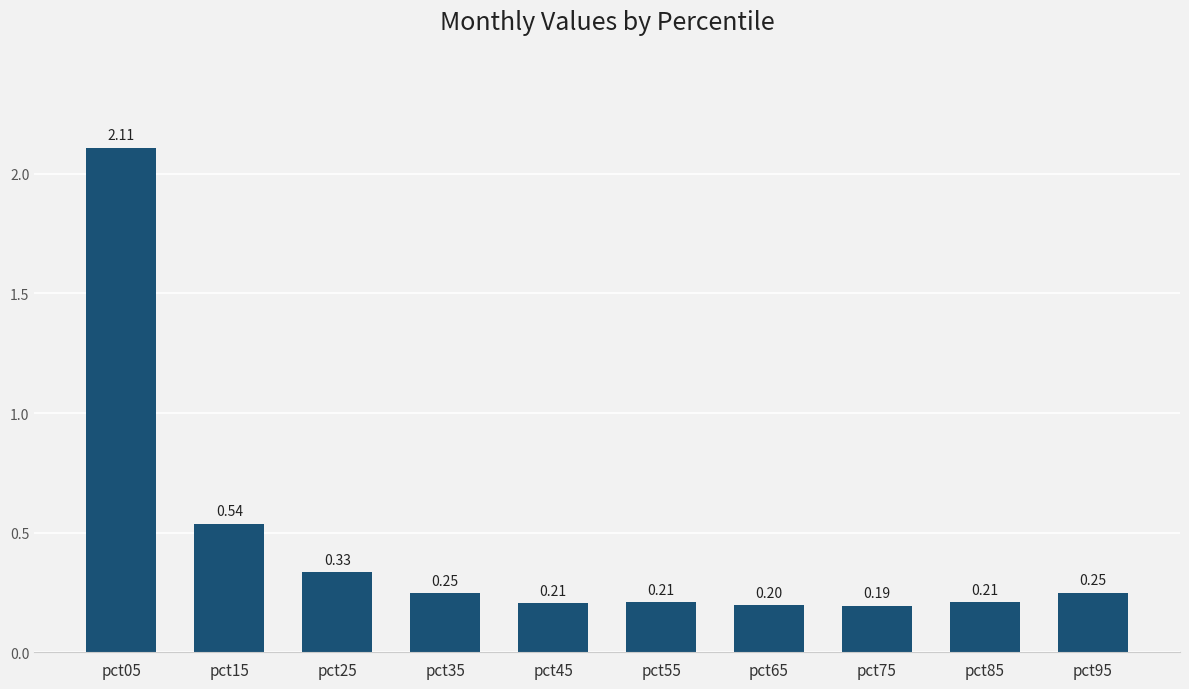

What is the minimum value shown in the chart?

0.2